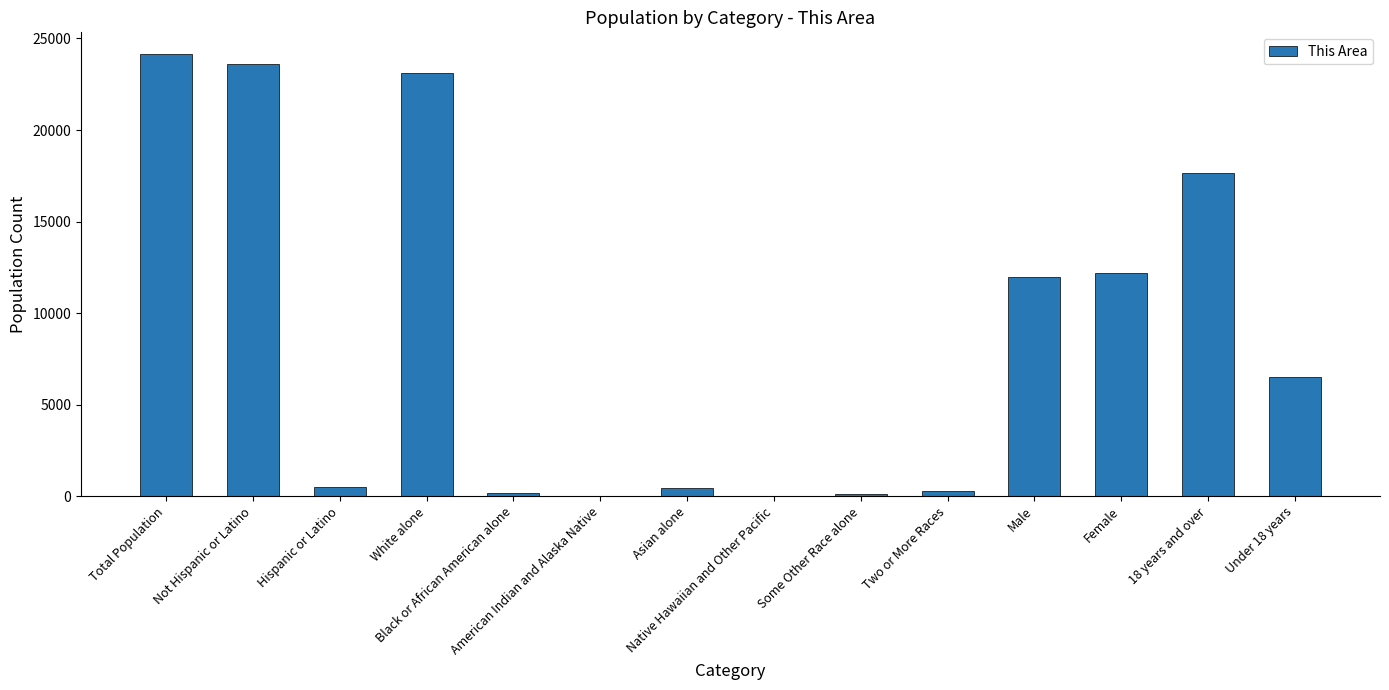

What is the maximum value shown in the chart?

24129